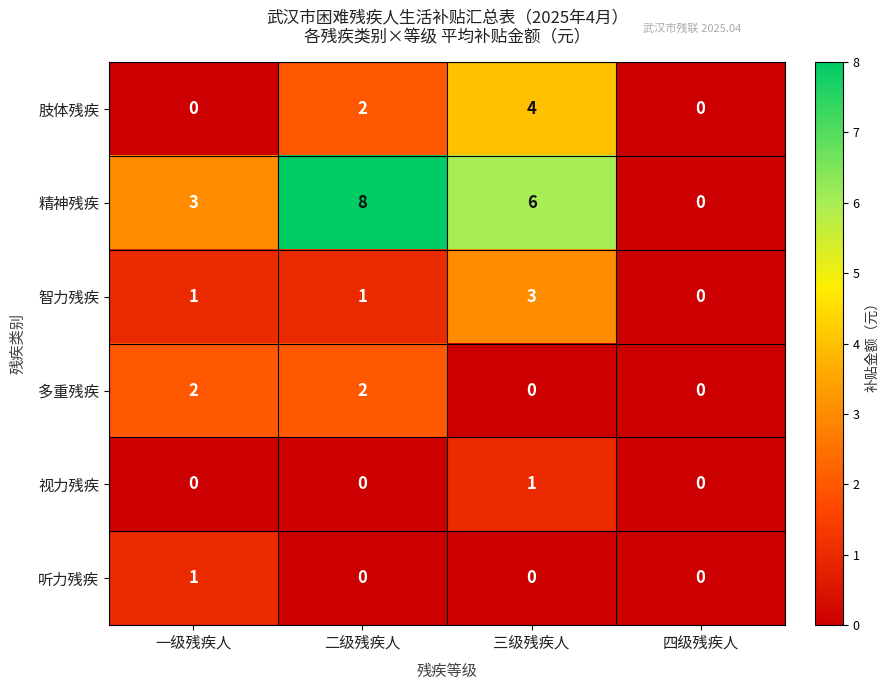

How many categories are shown in the chart?

4